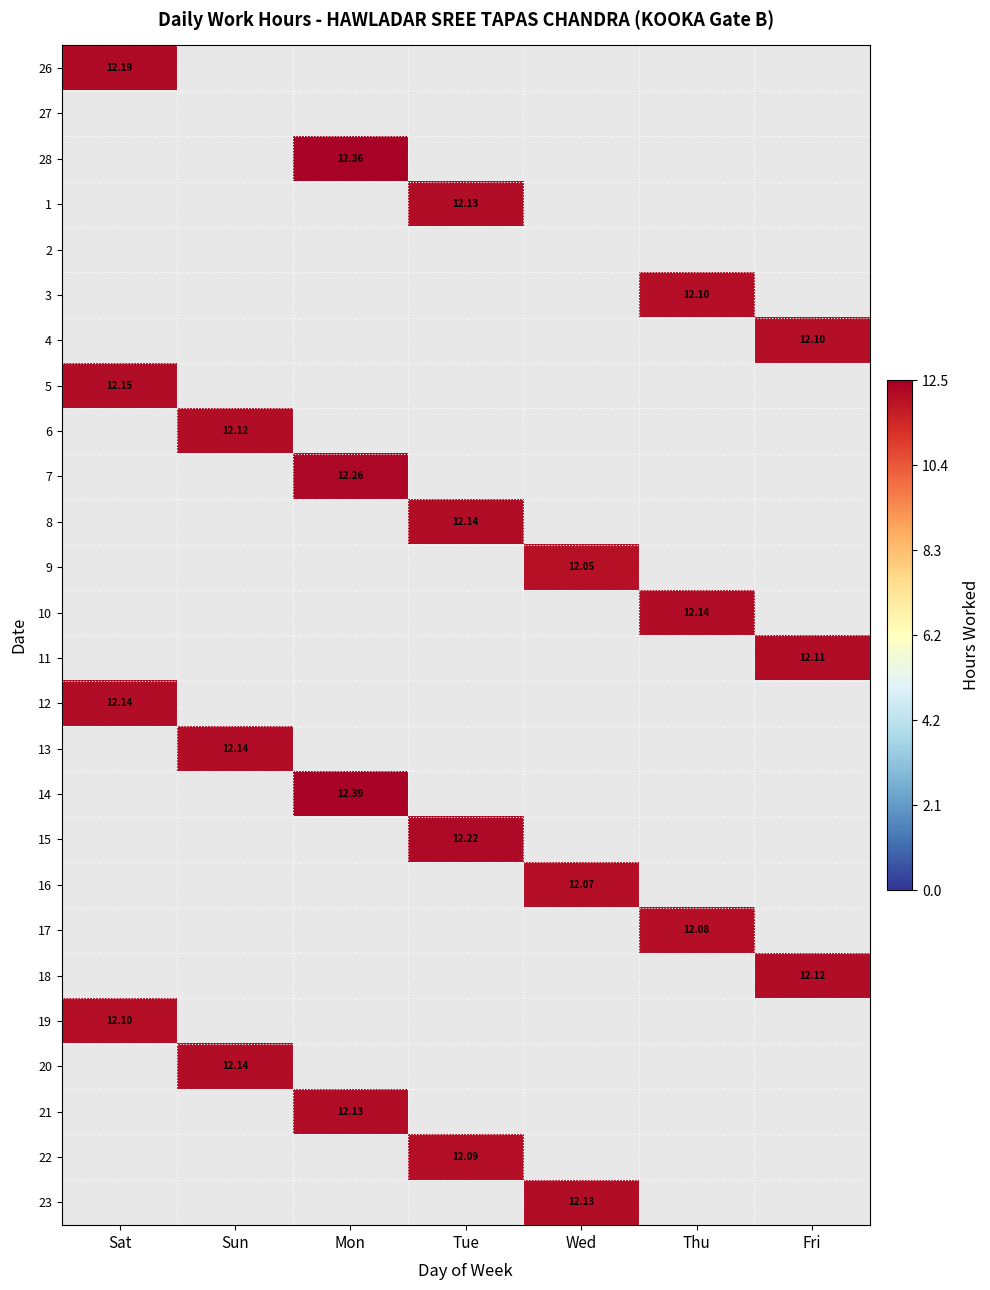

List the labels in order of 5 value, smallest first.

Sun, Mon, Tue, Wed, Thu, Fri, Sat